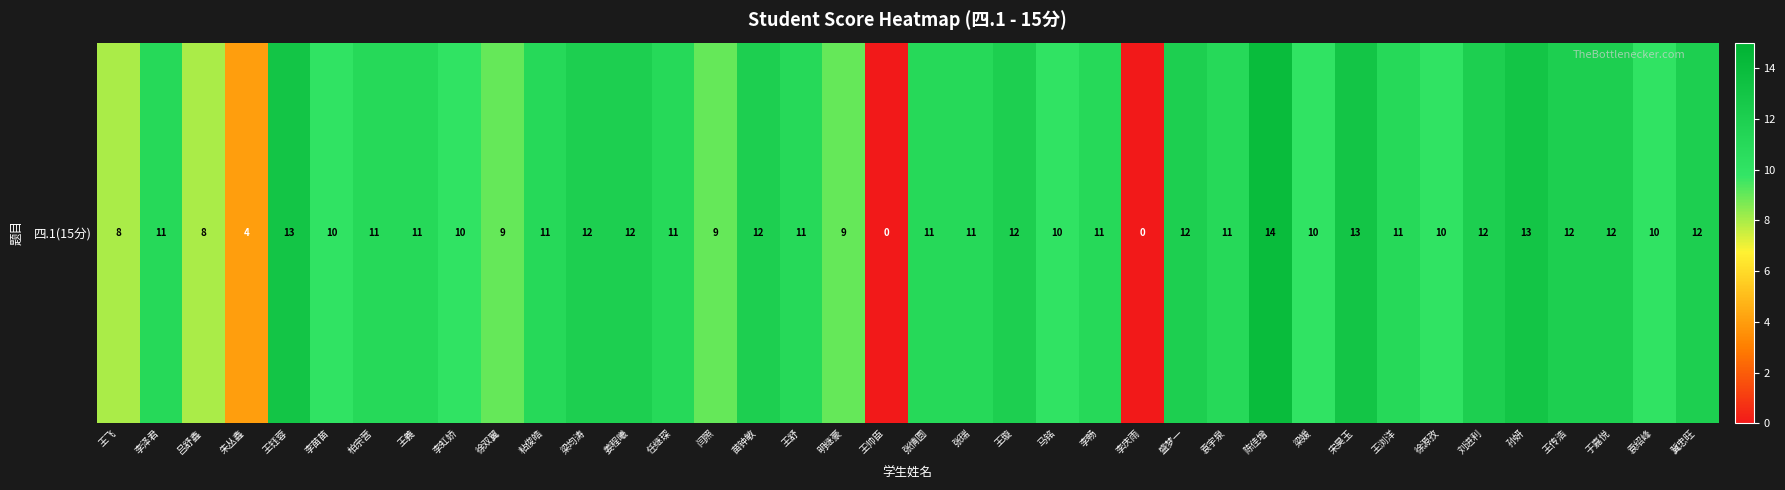

What is the average value?

10